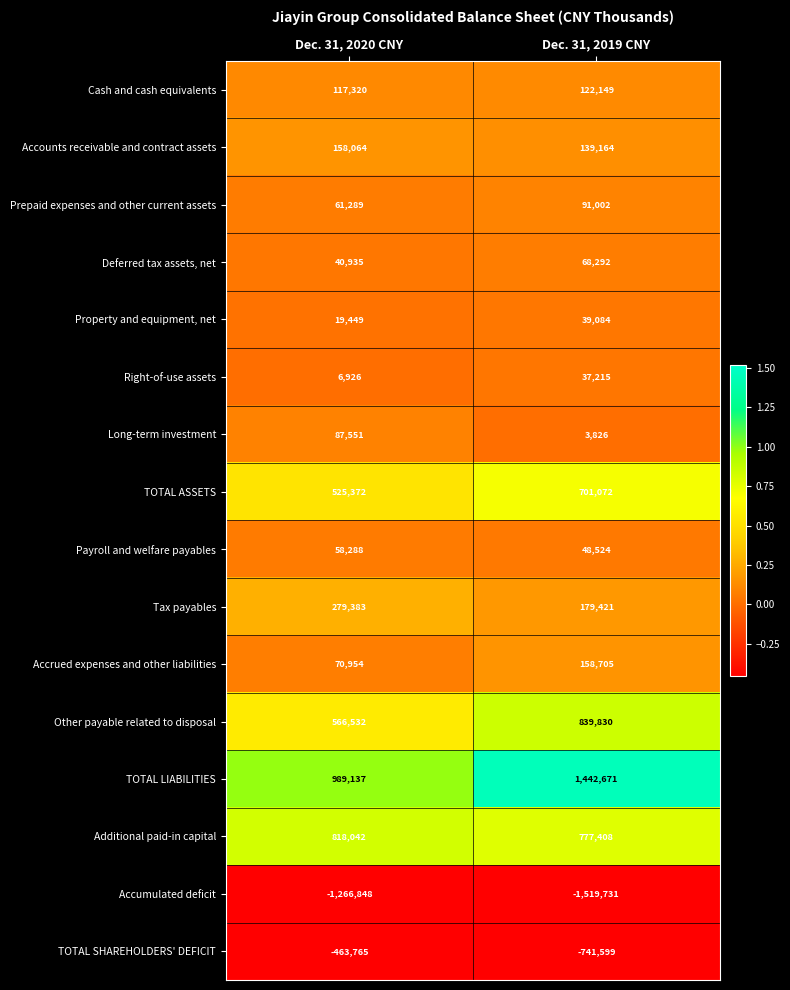

Which series has the largest total across all categories?

TOTAL LIABILITIES